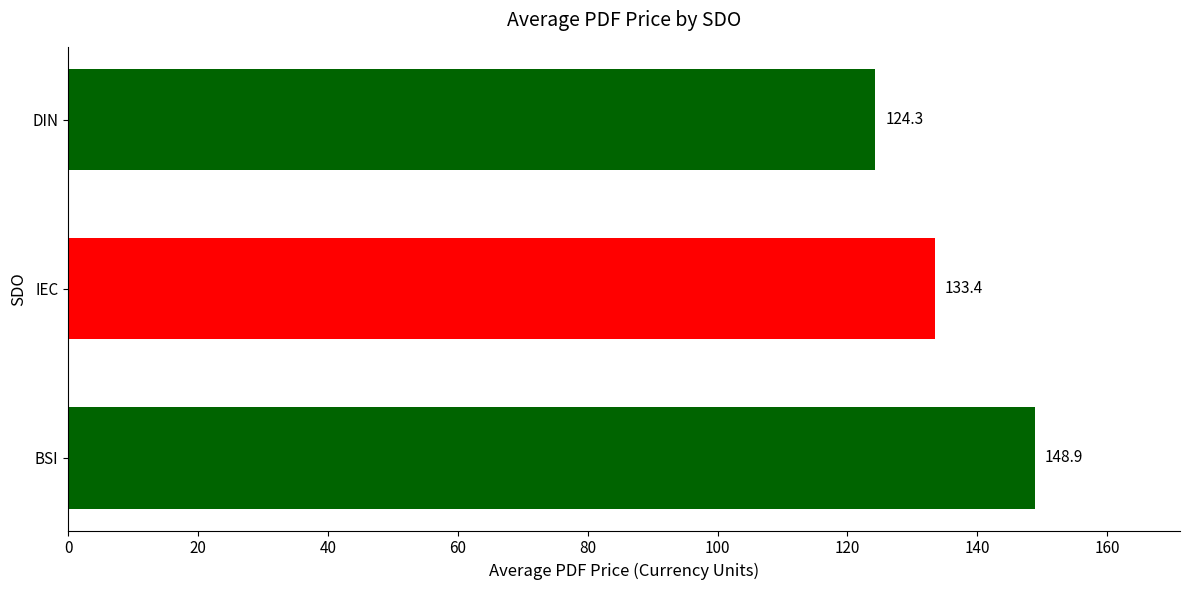

Which label corresponds to the smallest value in the chart?

DIN